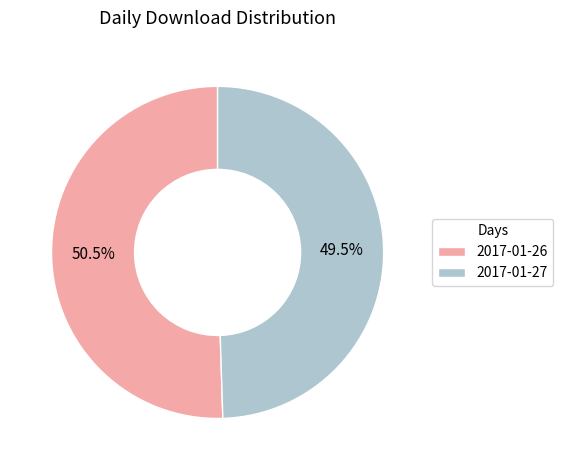

Count the number of slices in the pie.

2